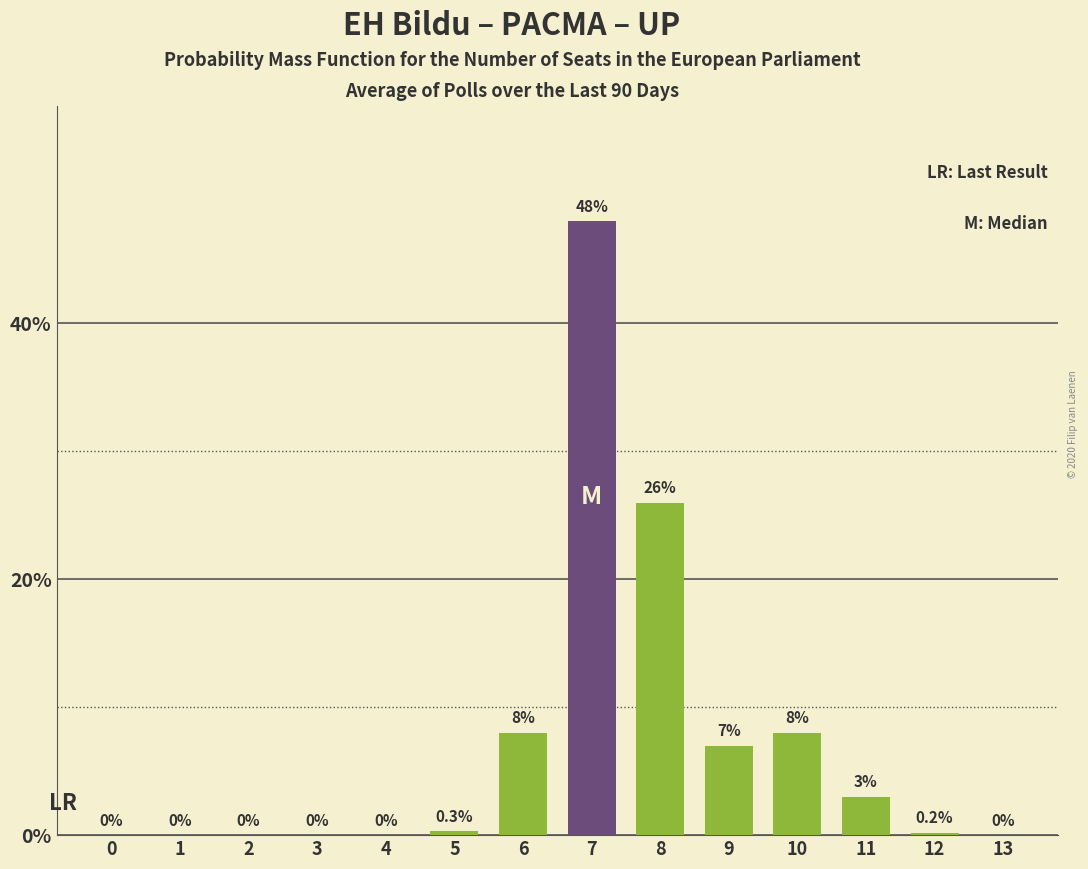

Reading left to right, extract all data points from this chart.

0=0.0	1=0.0	2=0.0	3=0.0	4=0.0	5=0.3	6=8.0	7=48.0	8=26.0	9=7.0	10=8.0	11=3.0	12=0.2	13=0.0